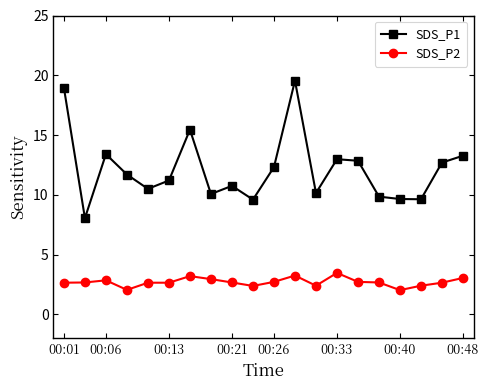

What is the average value of the SDS_P2 series?

2.7